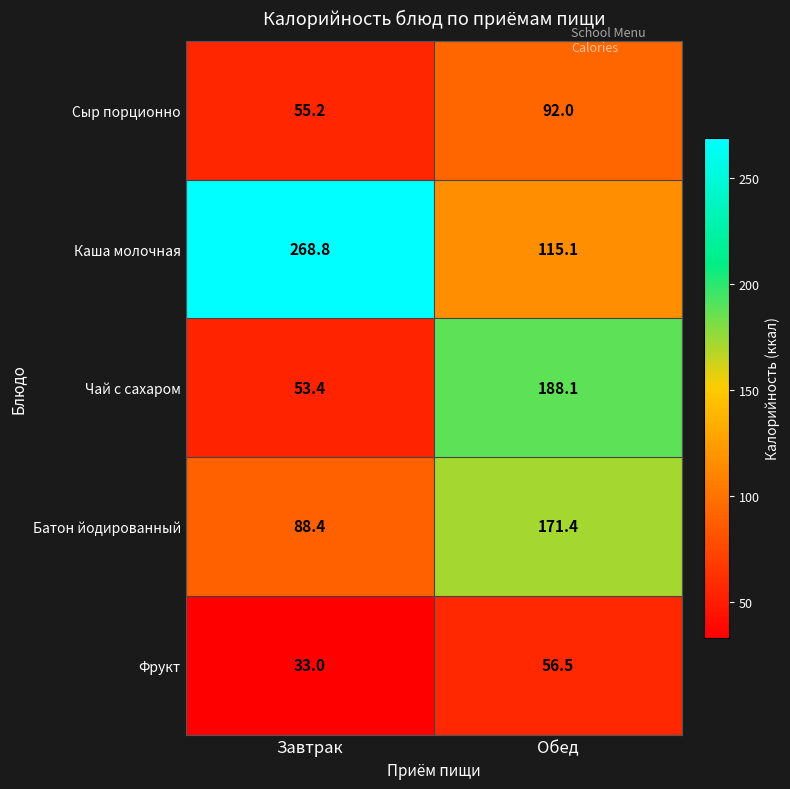

Reading left to right, transcribe all the data shown in this chart.

Сыр порционно: Завтрак=55.2	Обед=92.0
Каша молочная: Завтрак=268.8	Обед=115.1
Чай с сахаром: Завтрак=53.4	Обед=188.1
Батон йодированный: Завтрак=88.4	Обед=171.4
Фрукт: Завтрак=33.0	Обед=56.5